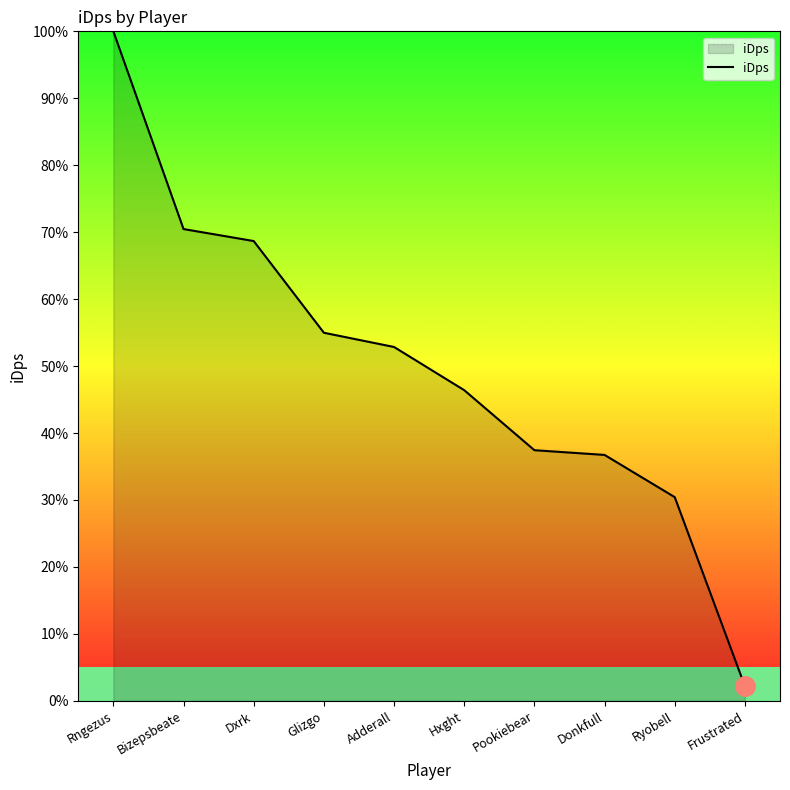

How many lines are shown in the chart?

1